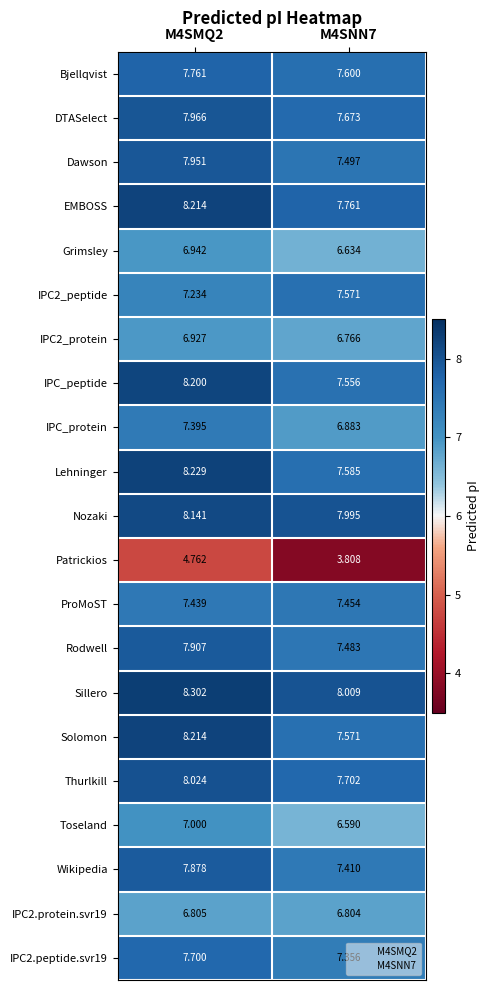

Is the value of IPC2_protein at M4SMQ2 greater than the value of IPC_protein at M4SMQ2?

No